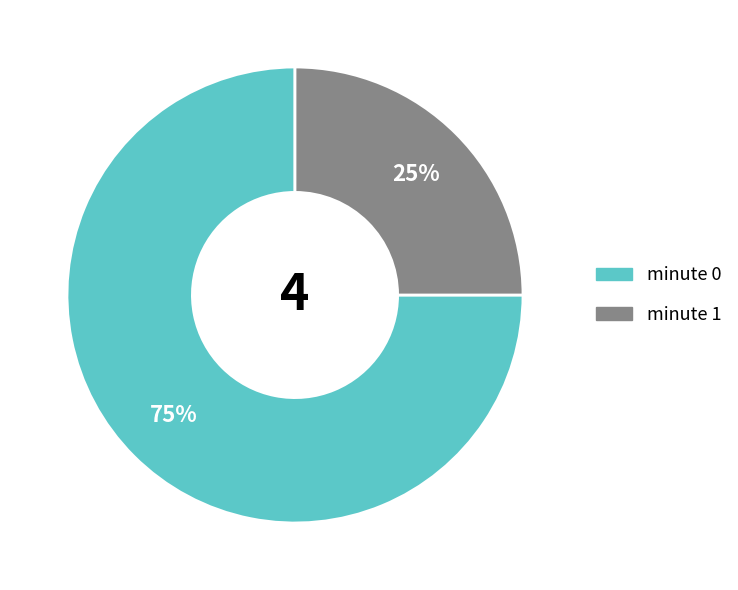

Does any single category account for the majority?

Yes